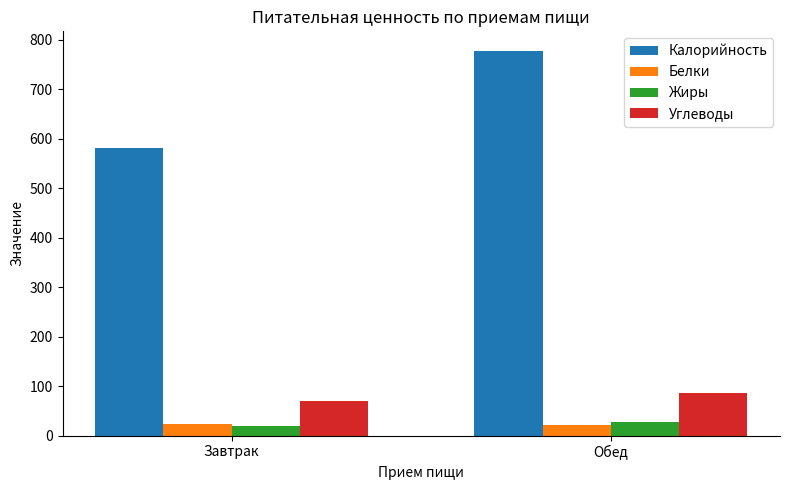

Which series has the largest total across all categories?

Калорийность